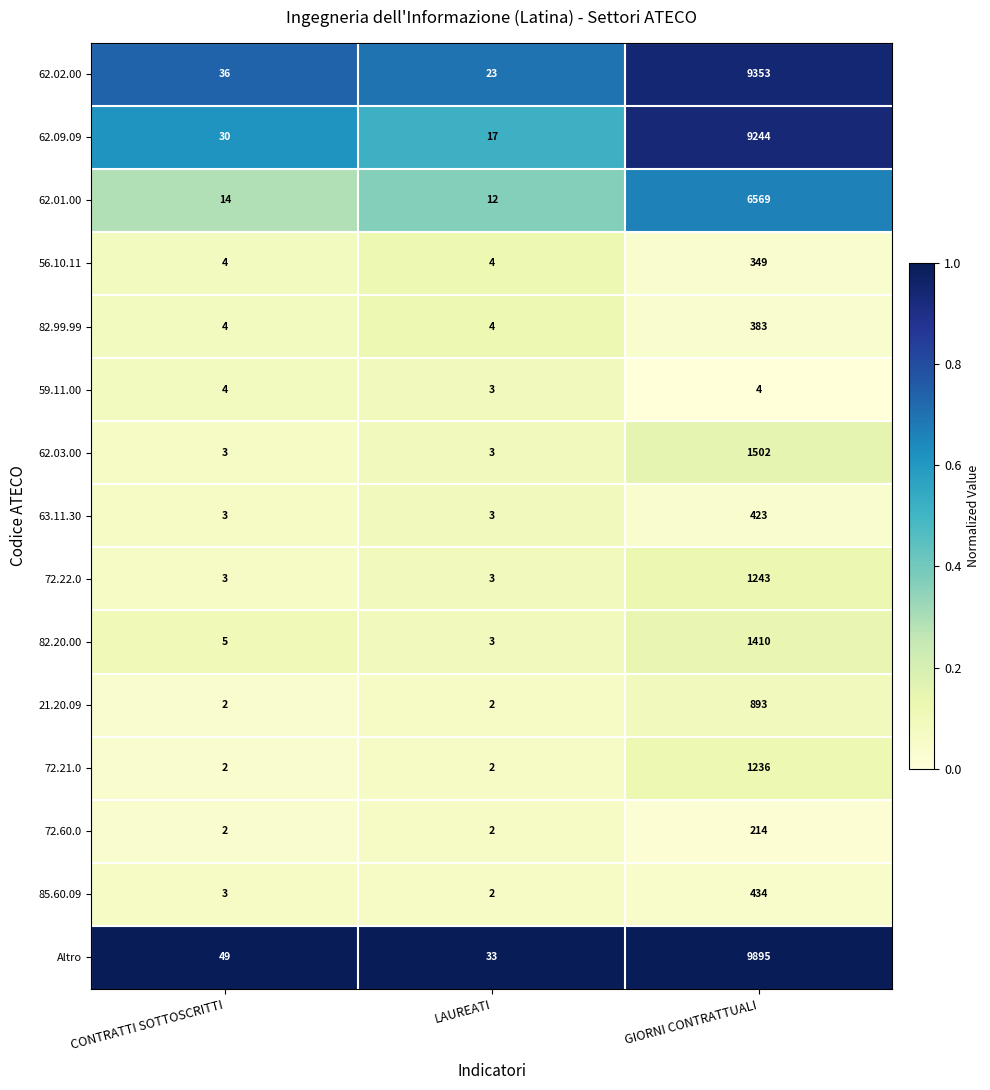

What is the difference between the highest and lowest values at GIORNI CONTRATTUALI?

9891